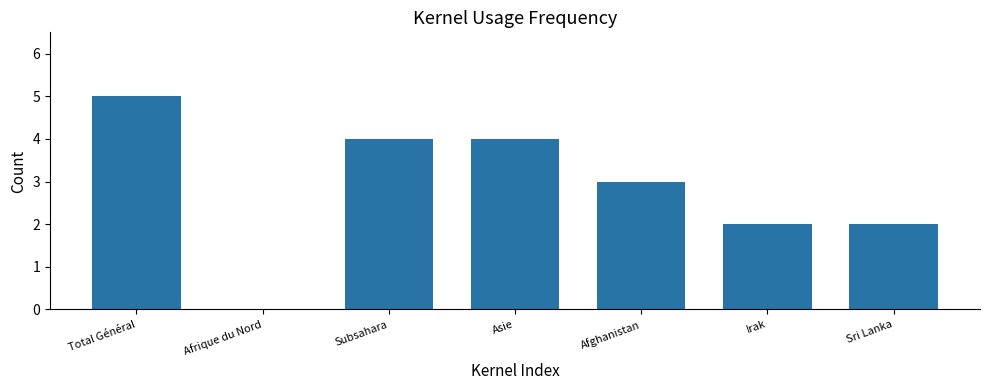

Reading left to right, transcribe all the data shown in this chart.

5	0	4	4	3	2	2